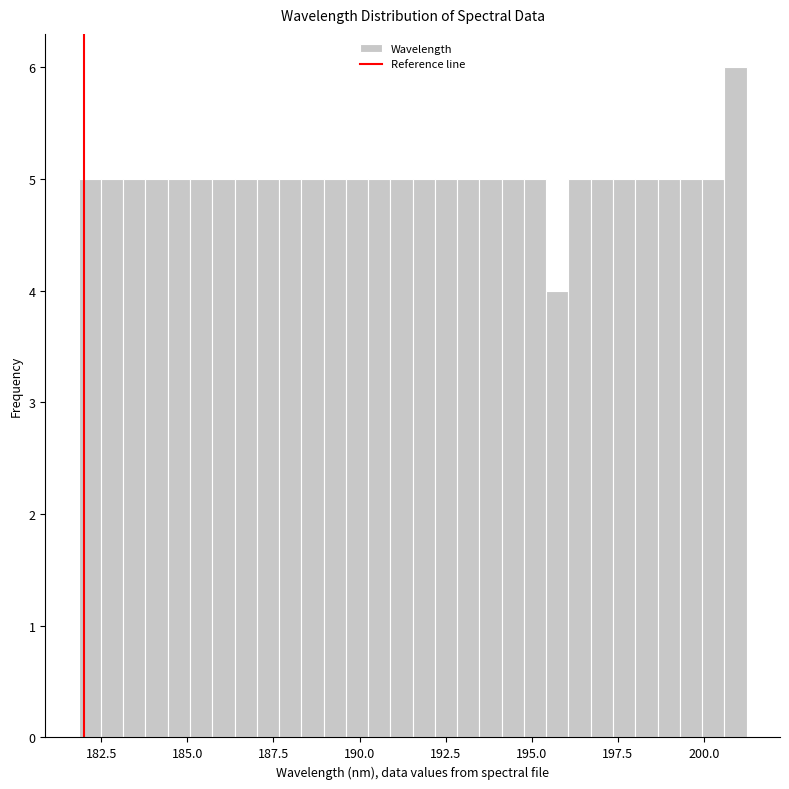

Around what value on the x-axis is the tallest bar? Give the approximate position of its centre, as read against the axis.

201.0